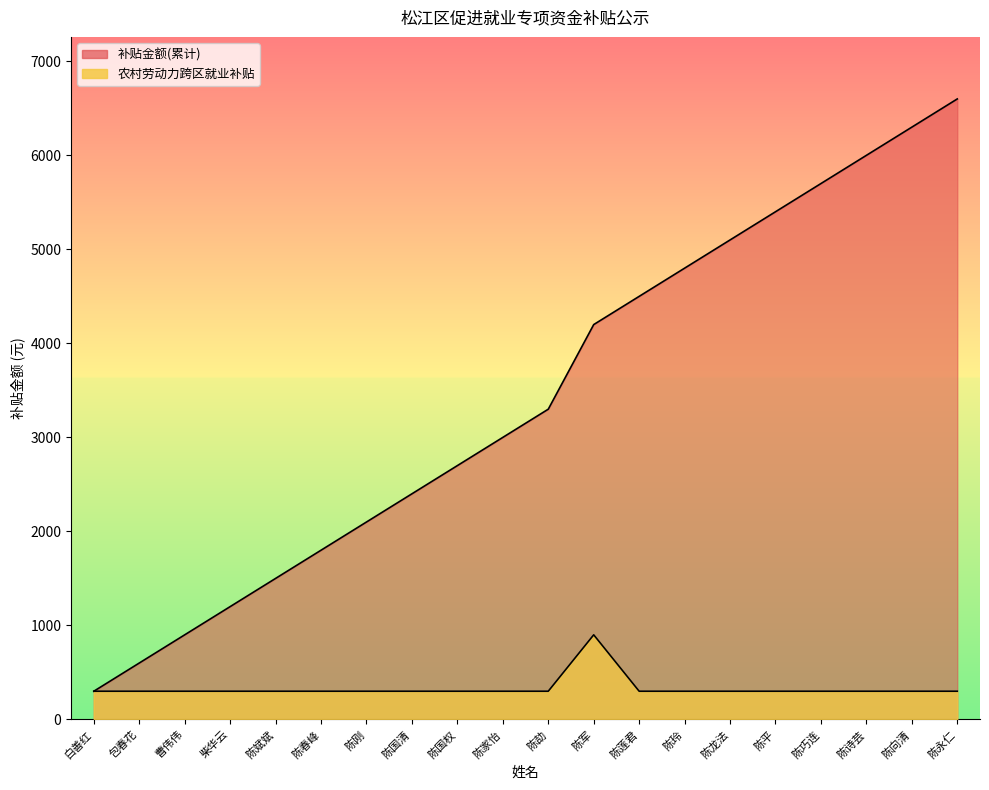

What is the label of the 2nd point from the right?

陈向清